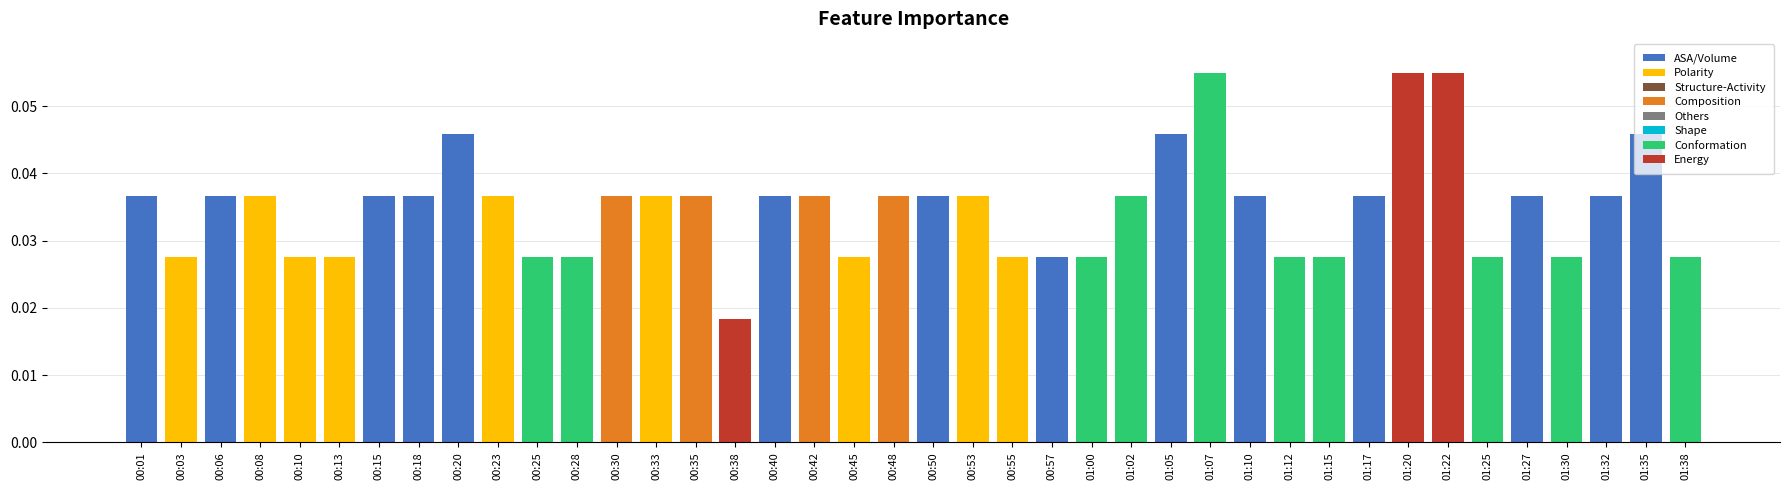

The value at 01:32 is 0.1. True or false?

False